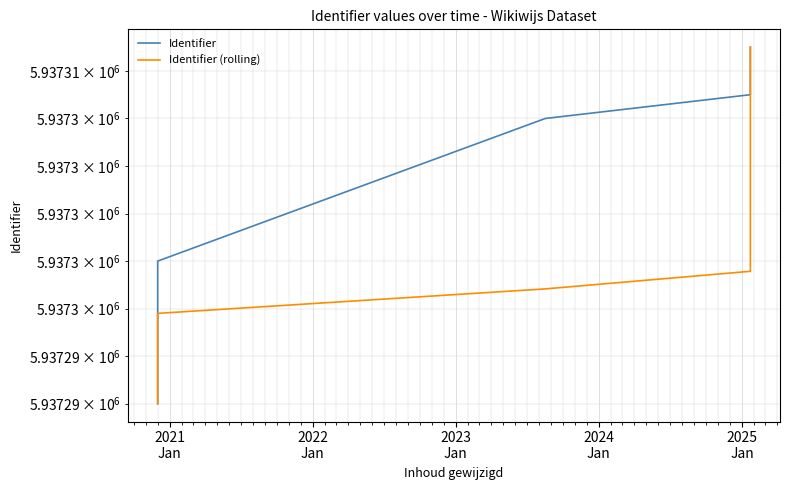

At how many categories does at least one series exceed 5937299?

3